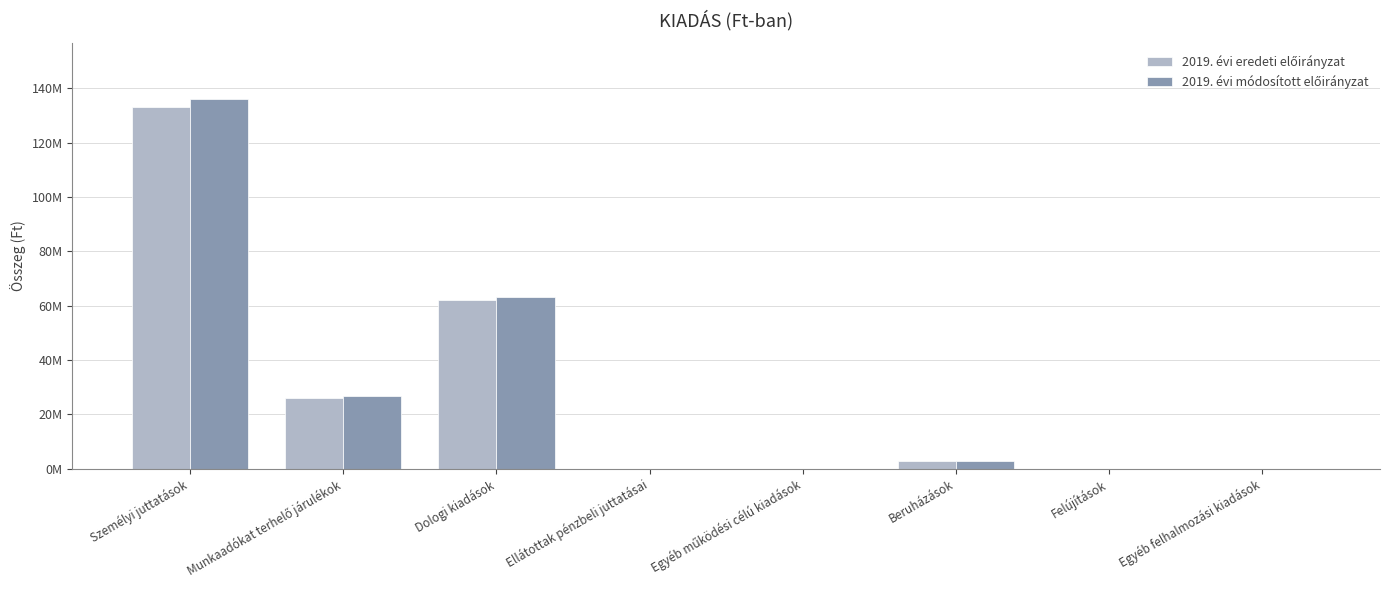

What is the label of the 5th bar from the left?

Egyéb működési célú kiadások